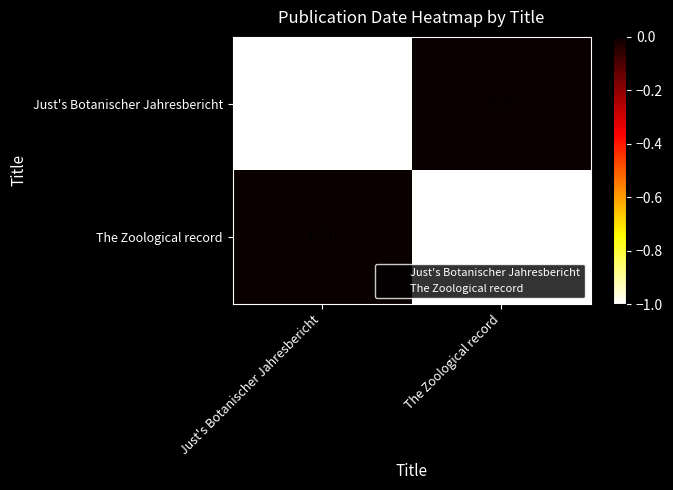

At how many categories does at least one series exceed 1919?

2